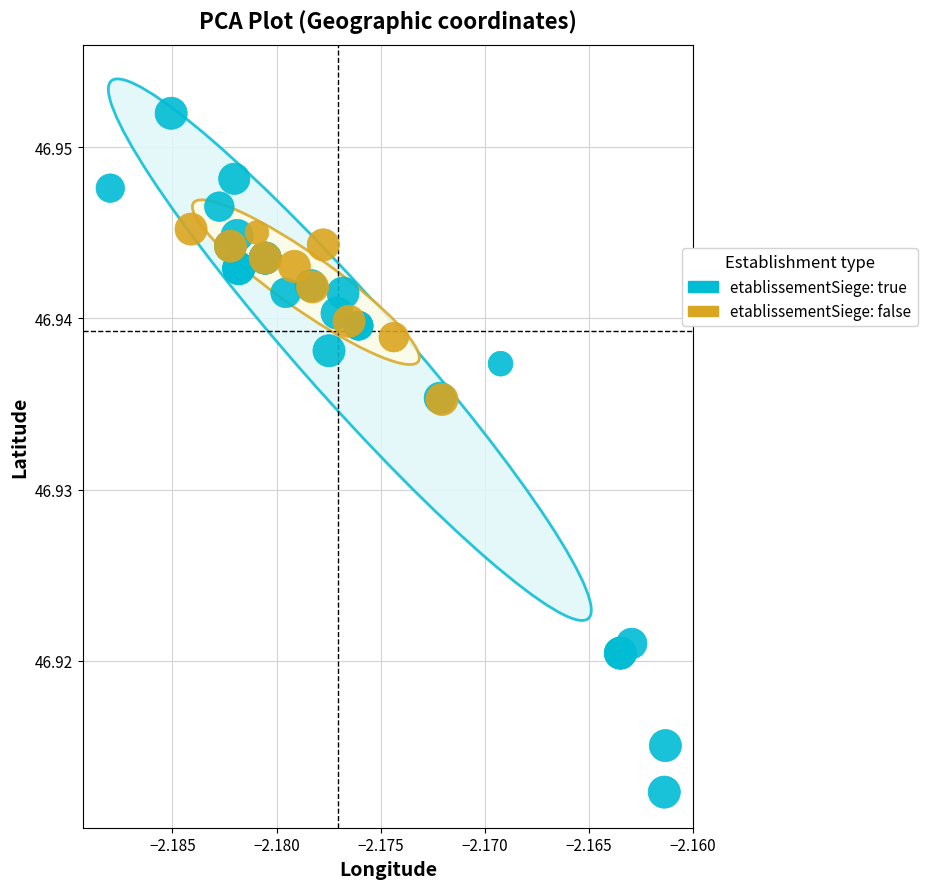

Which series contains the lowest Y value?

etablissementSiege: true